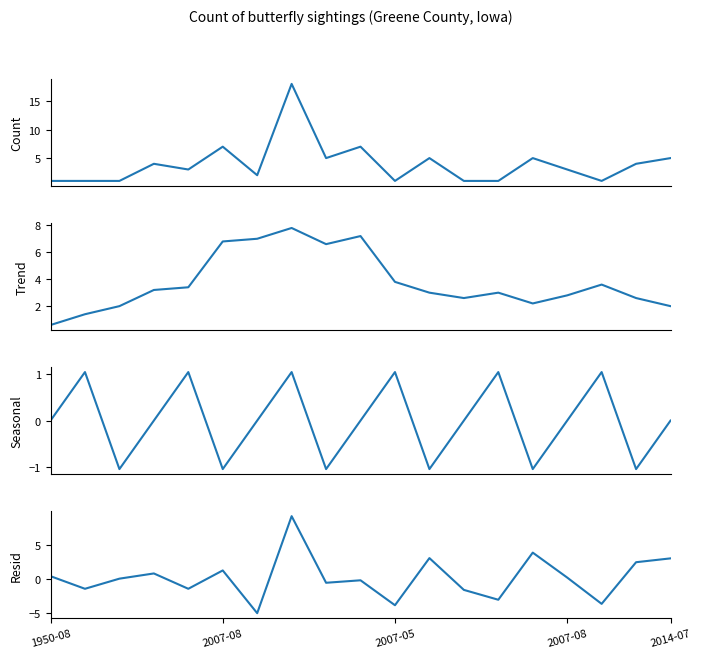

Does the chart have visible grid lines?

No